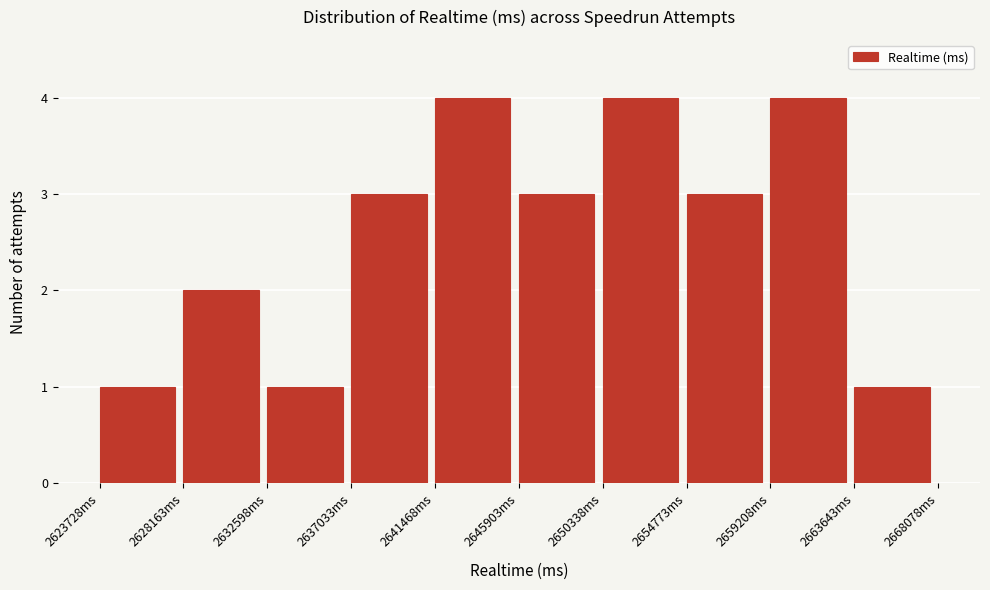

Reading left to right, transcribe this chart: for each bar, give the range it covers on the x-axis and its height. Neither the bar edges nor the heights are printed on the chart, so give them approximately, as read against the axes.

2623500 to 2628000: 1
2628000 to 2632500: 2
2632500 to 2637000: 1
2637000 to 2641500: 3
2641500 to 2646000: 4
2646000 to 2650500: 3
2650500 to 2655000: 4
2655000 to 2659000: 3
2659000 to 2663500: 4
2663500 to 2668000: 1